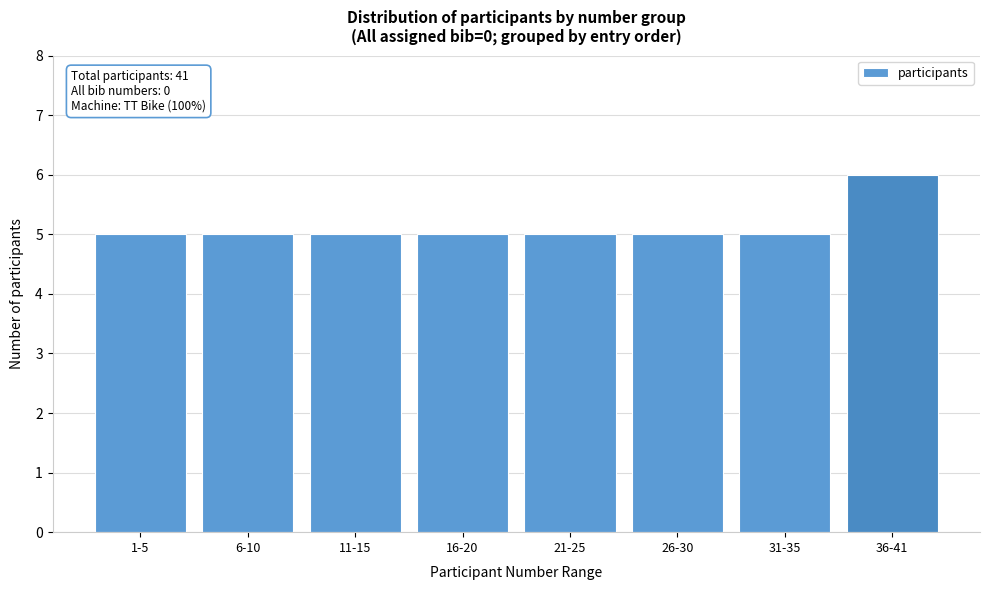

Reading left to right, what are all the values shown in this chart?

1-5=5	6-10=5	11-15=5	16-20=5	21-25=5	26-30=5	31-35=5	36-41=6